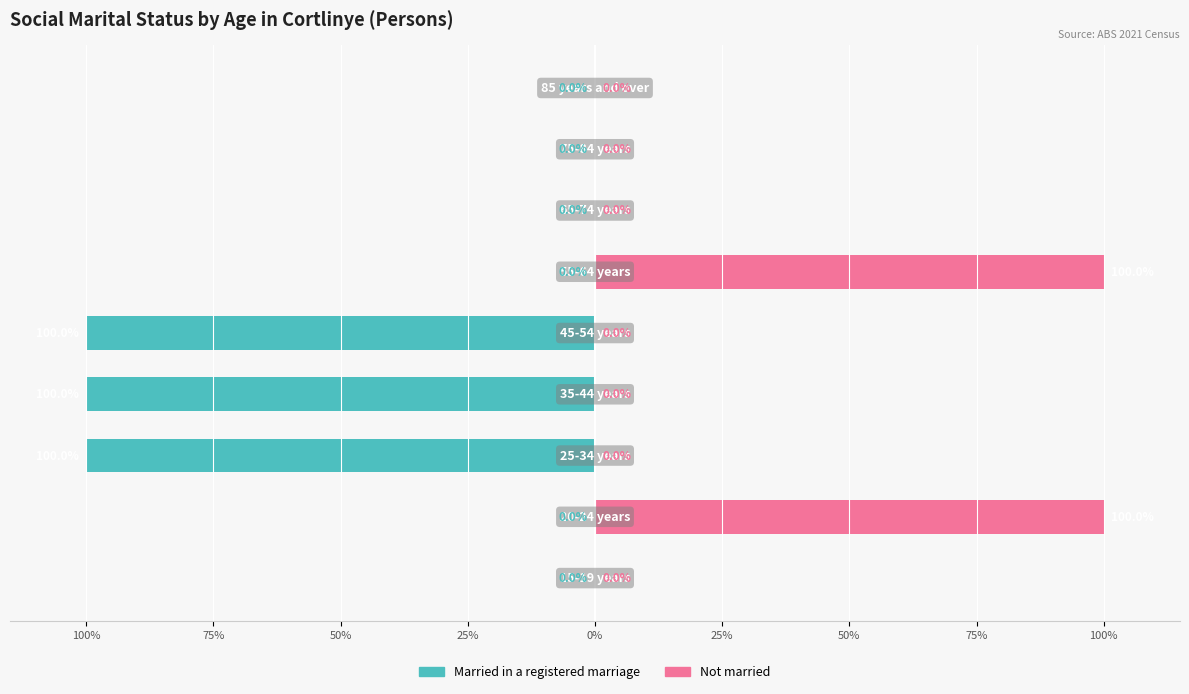

What is the difference between the maximum and minimum values in the Married in a registered marriage series?

100